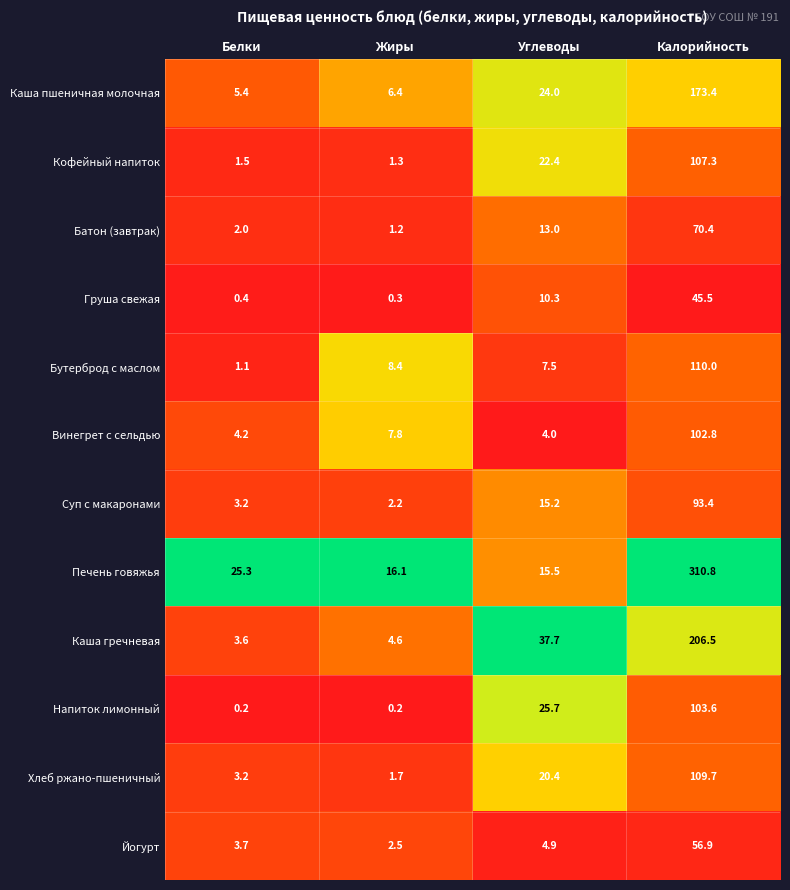

Which category has the highest value across all series?

Калорийность